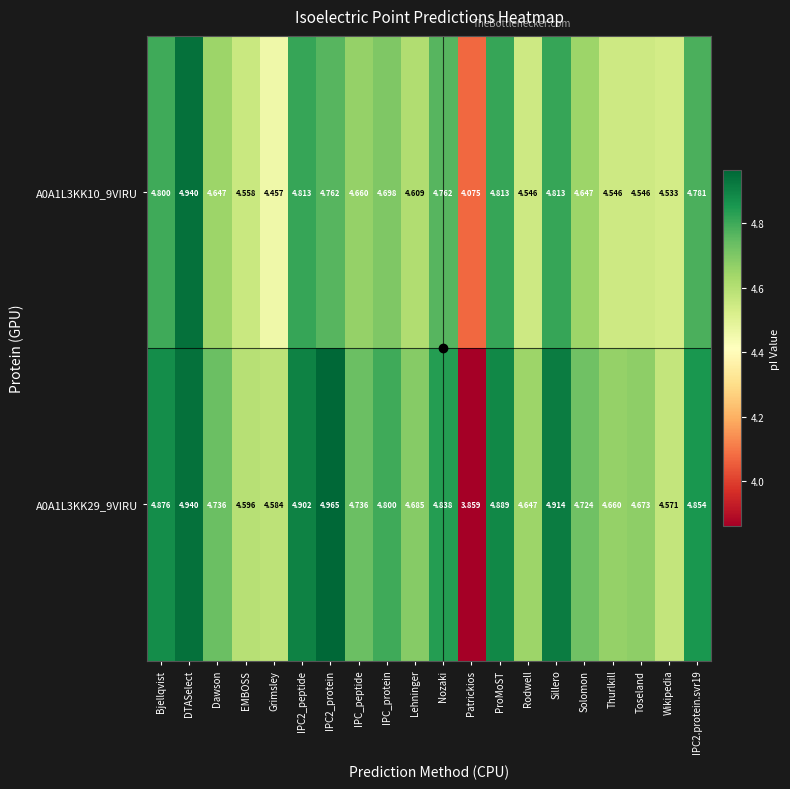

Is the value of A0A1L3KK29_9VIRU at IPC2_peptide greater than the value of A0A1L3KK10_9VIRU at Dawson?

Yes